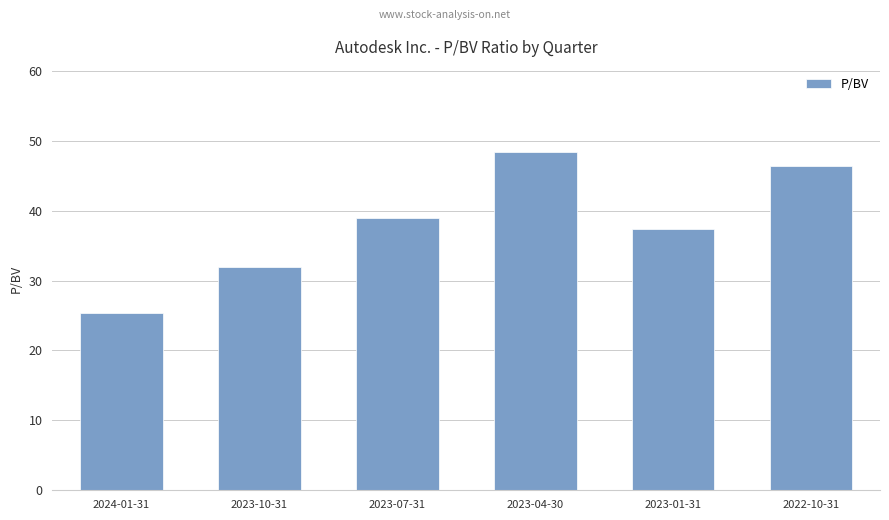

What value does the data have at 2023-10-31?

31.9